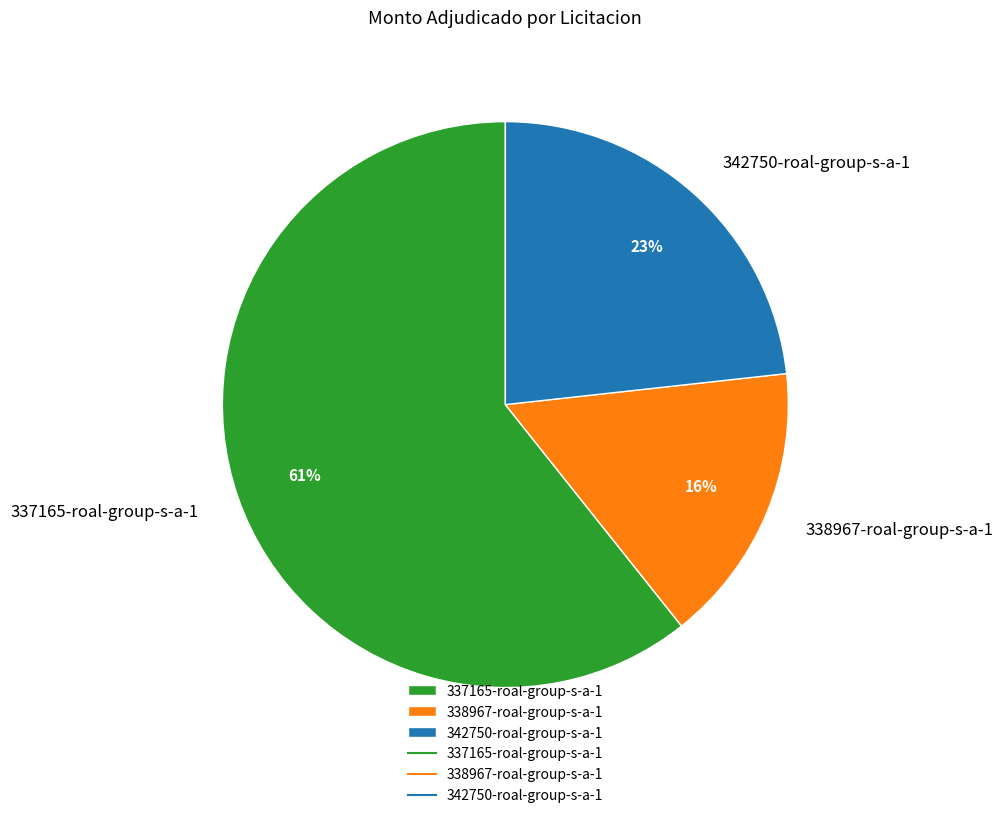

Which has a higher value, 337165-roal-group-s-a-1 or 342750-roal-group-s-a-1?

337165-roal-group-s-a-1